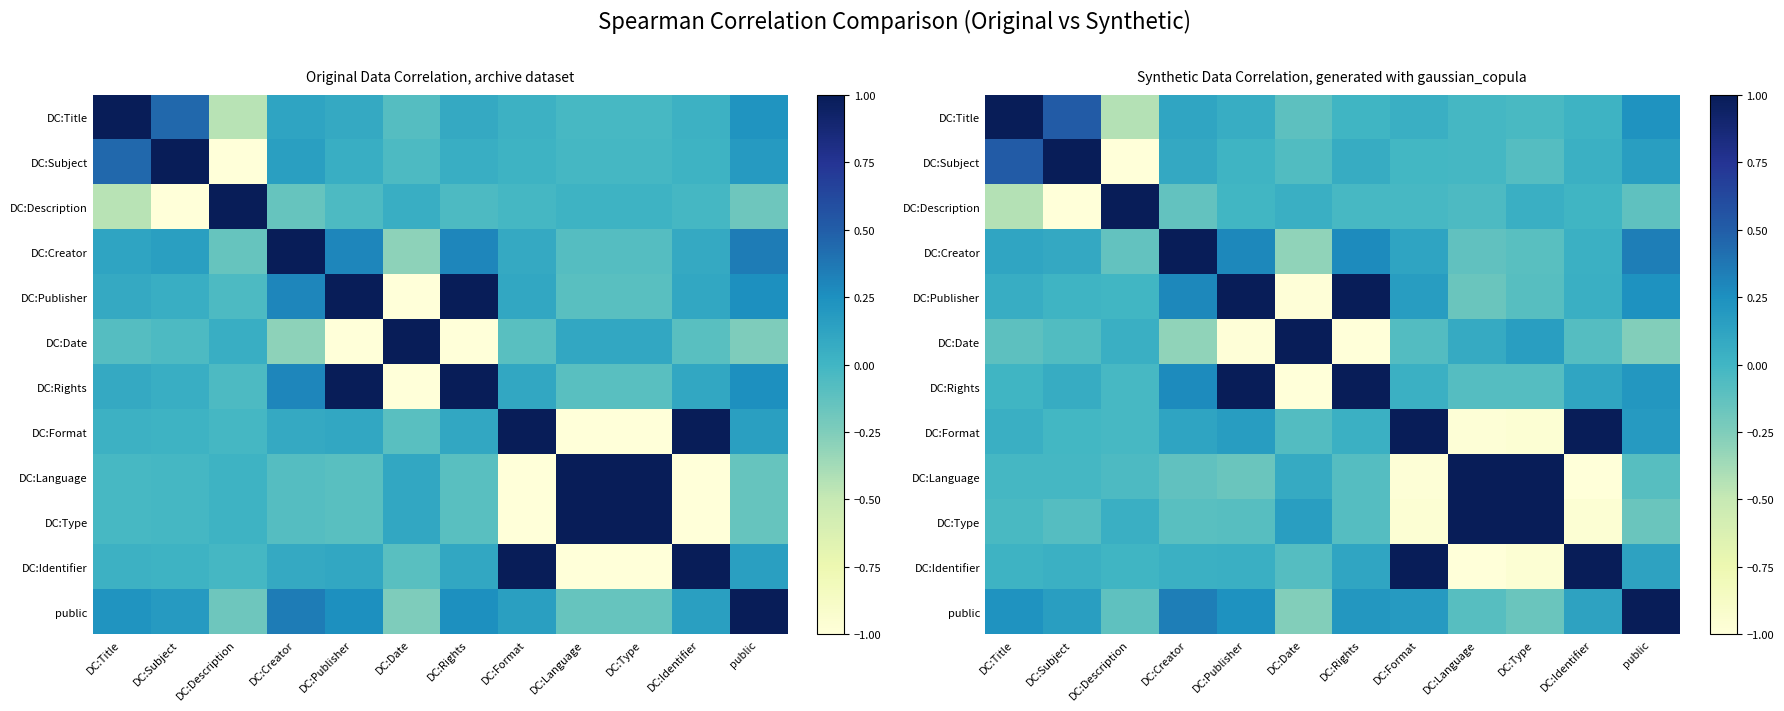

How many values in DC:Date are above zero?

4